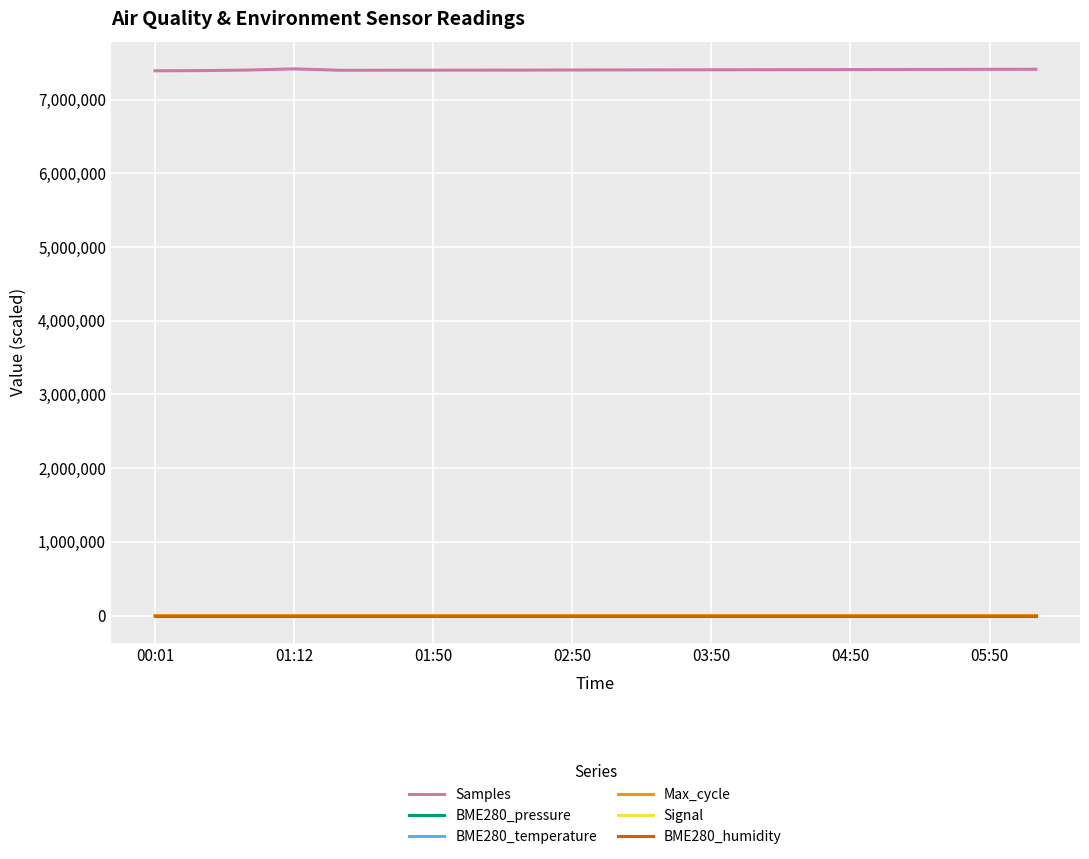

Which series has the largest total across all categories?

Samples